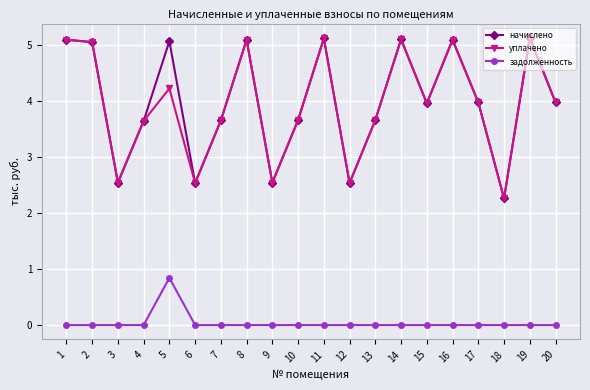

True or false: задолженность and уплачено intersect in this chart.

False